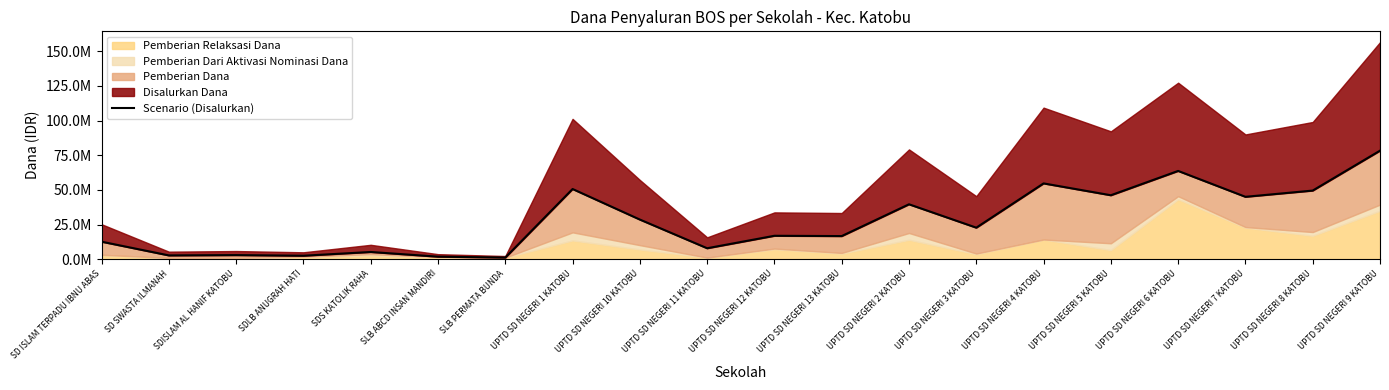

Rank the categories by value from highest to lowest.

UPTD SD NEGERI 9 KATOBU, UPTD SD NEGERI 6 KATOBU, UPTD SD NEGERI 4 KATOBU, UPTD SD NEGERI 1 KATOBU, UPTD SD NEGERI 8 KATOBU, UPTD SD NEGERI 5 KATOBU, UPTD SD NEGERI 7 KATOBU, UPTD SD NEGERI 2 KATOBU, UPTD SD NEGERI 10 KATOBU, UPTD SD NEGERI 3 KATOBU, UPTD SD NEGERI 12 KATOBU, UPTD SD NEGERI 13 KATOBU, SD ISLAM TERPADU IBNU ABAS, UPTD SD NEGERI 11 KATOBU, SDS KATOLIK RAHA, SDISLAM AL HANIF KATOBU, SD SWASTA ILMANAH, SDLB ANUGRAH HATI, SLB ABCD INSAN MANDIRI, SLB PERMATA BUNDA